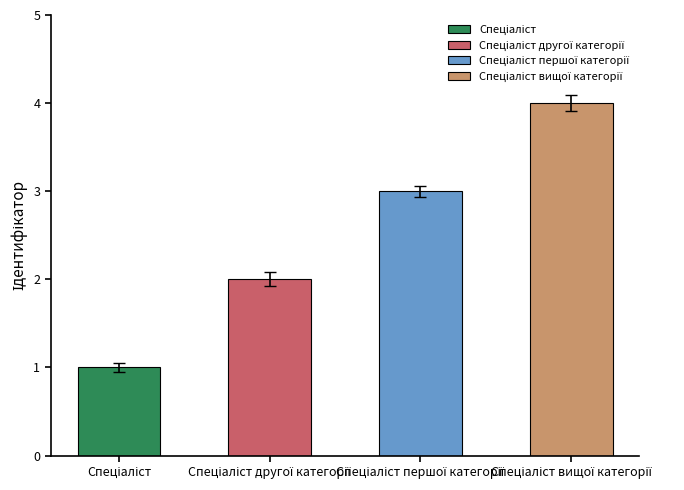

Which has a higher value, Спеціаліст першої категорії or Спеціаліст?

Спеціаліст першої категорії